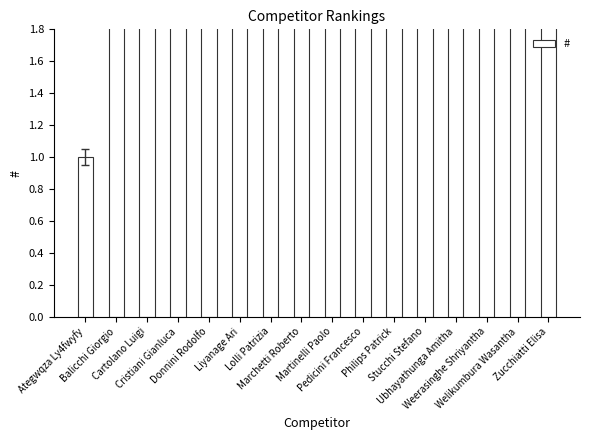

Rank the categories by value from lowest to highest.

Ategwqza Ly4fwyfy, Balicchi Giorgio, Cartolano Luigi, Cristiani Gianluca, Donnini Rodolfo, Liyanage Ari, Lolli Patrizia, Marchetti Roberto, Martinelli Paolo, Pedicini Francesco, Philips Patrick, Stucchi Stefano, Ubhayathunga Amitha, Weerasinghe Shriyantha, Welikumbura Wasantha, Zucchiatti Elisa